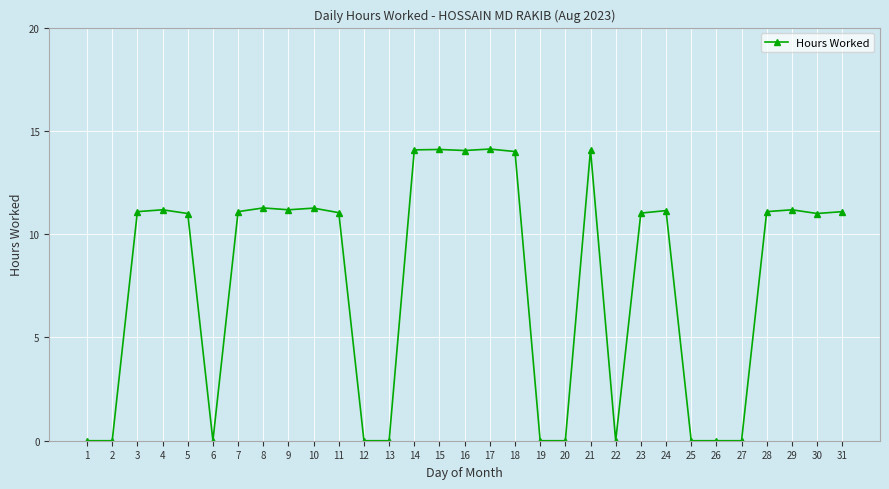

True or false: the data has more than 2 interior local peaks.

True